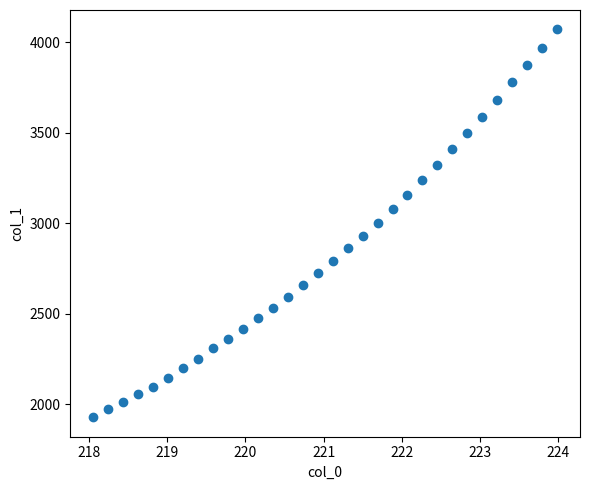

What is the range of Y values (max minus min)?

2144.1